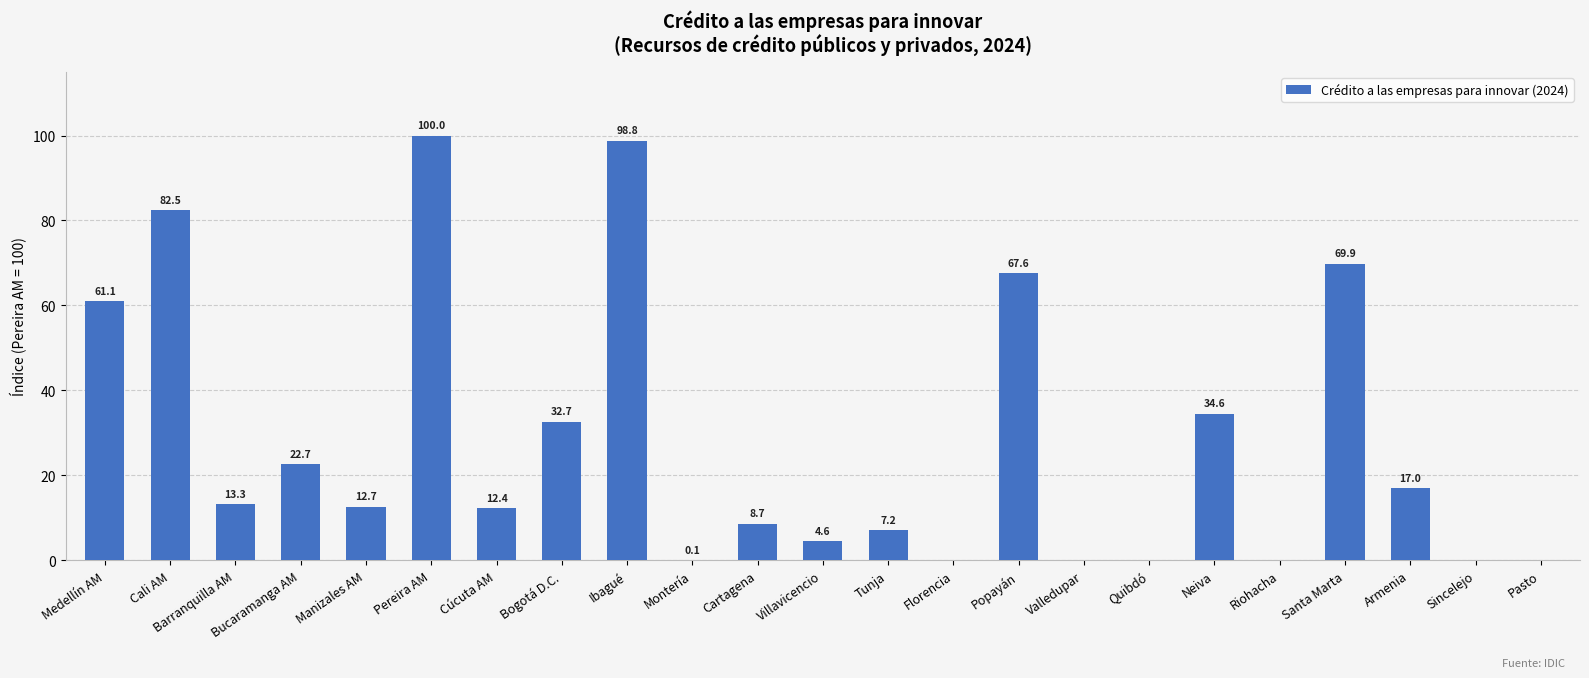

What is the maximum value shown in the chart?

100.0